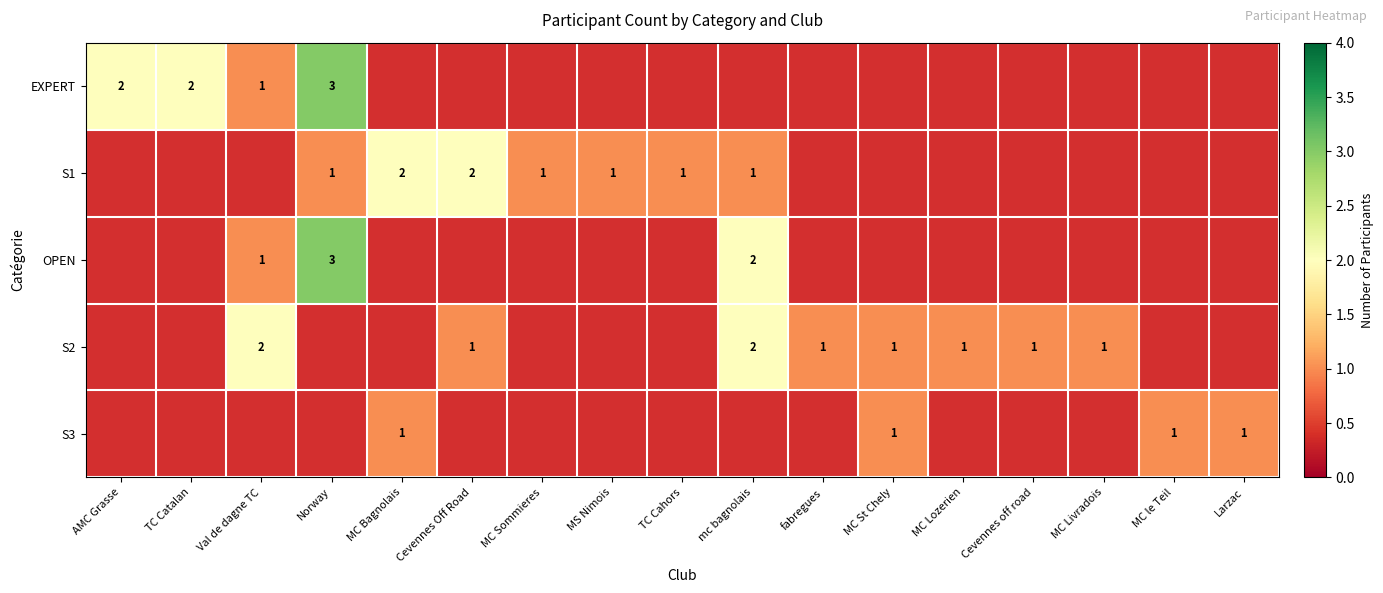

The S3 series shows 1 at MC St Chely. True or false?

True